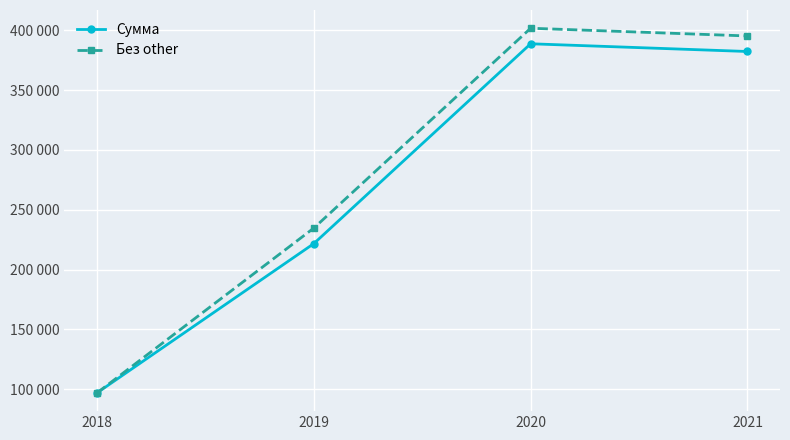

True or false: Сумма has more than 1 points higher than both neighbors.

False